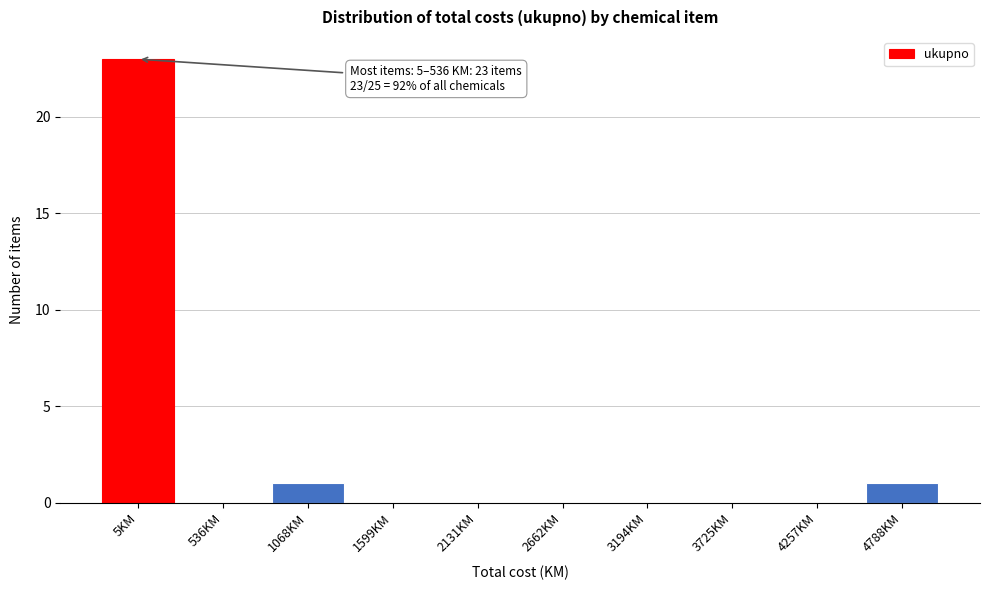

Reading left to right, transcribe all the data shown in this chart.

5KM=23	536KM=0	1068KM=1	1599KM=0	2131KM=0	2662KM=0	3194KM=0	3725KM=0	4257KM=0	4788KM=1